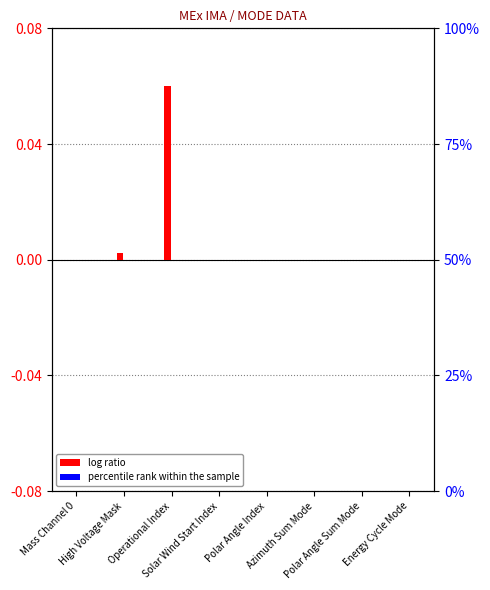

Which series changed the most between Polar Angle Index and Energy Cycle Mode?

log ratio